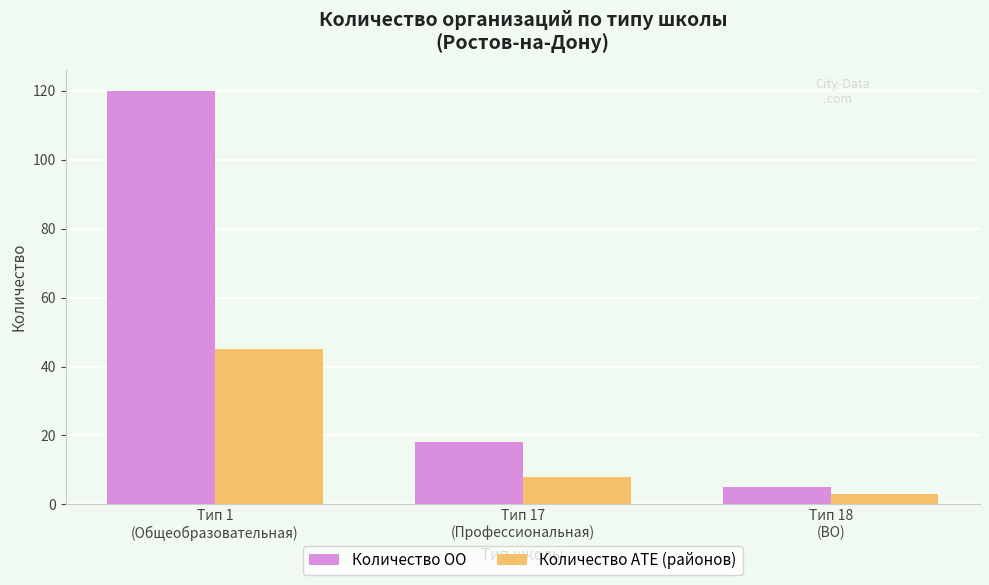

How many categories are shown in the chart?

3